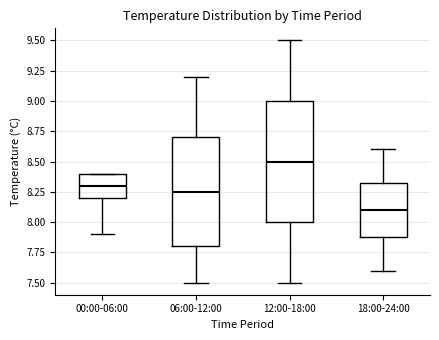

Which box's median line is the lowest?

18:00-24:00